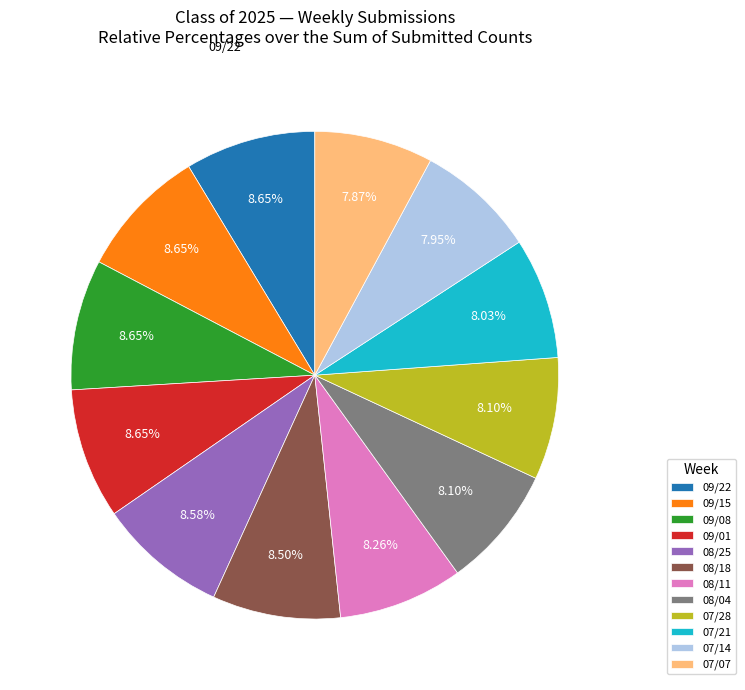

How many slices are in this pie chart?

12